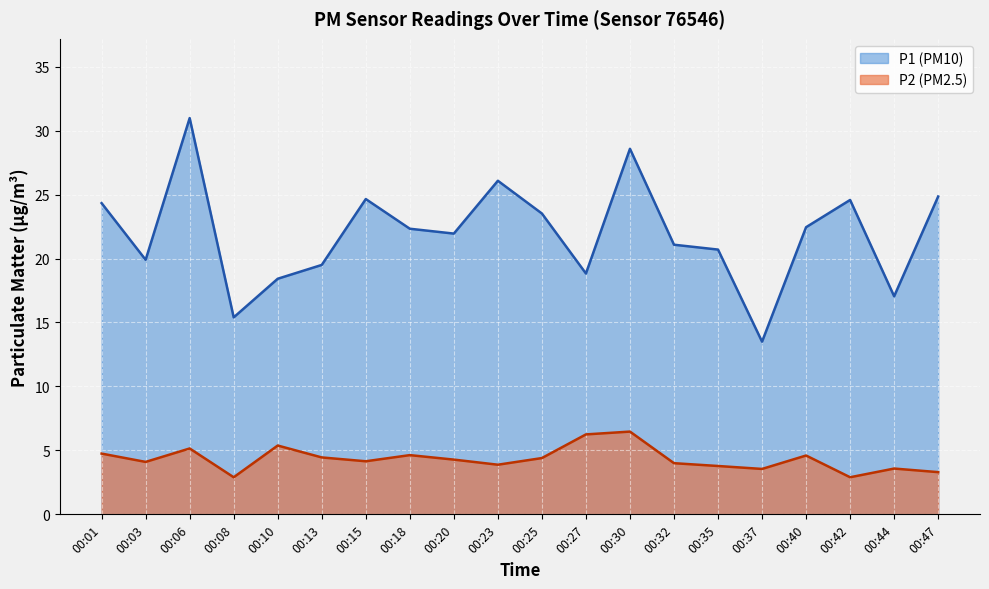

What is the sum of the P1 values at 00:30 and 00:20?

50.5